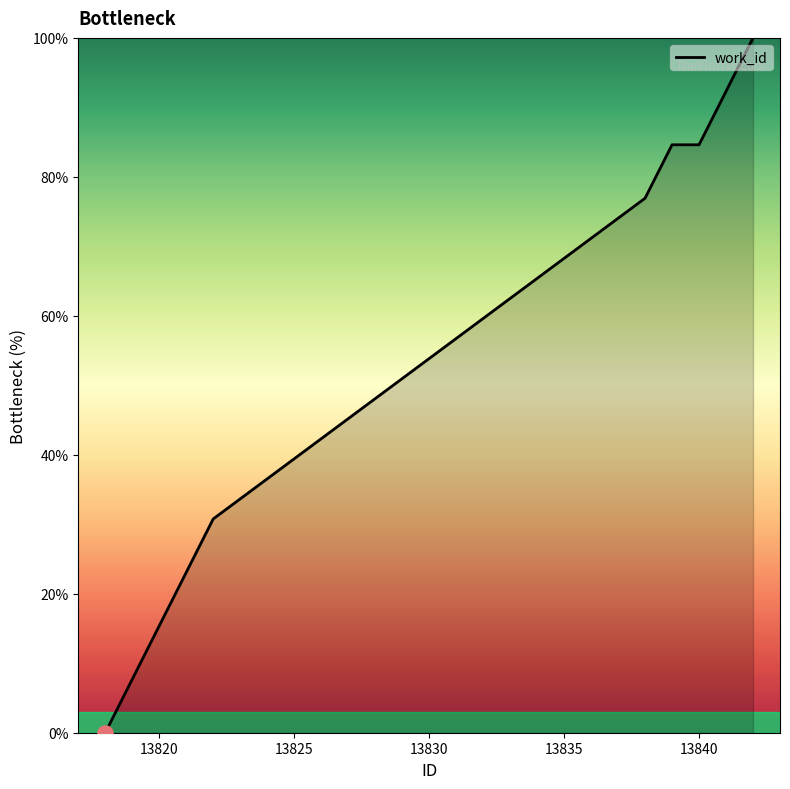

What is the difference between the maximum and minimum values?

100.0